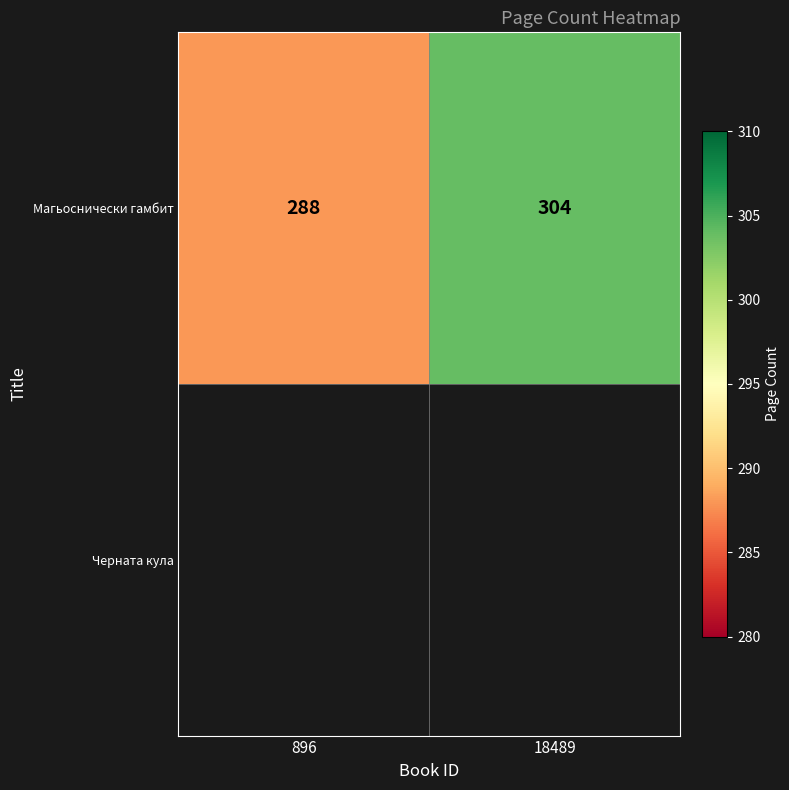

Approximately how many times larger is the value at 896 compared to 18489?

0.9